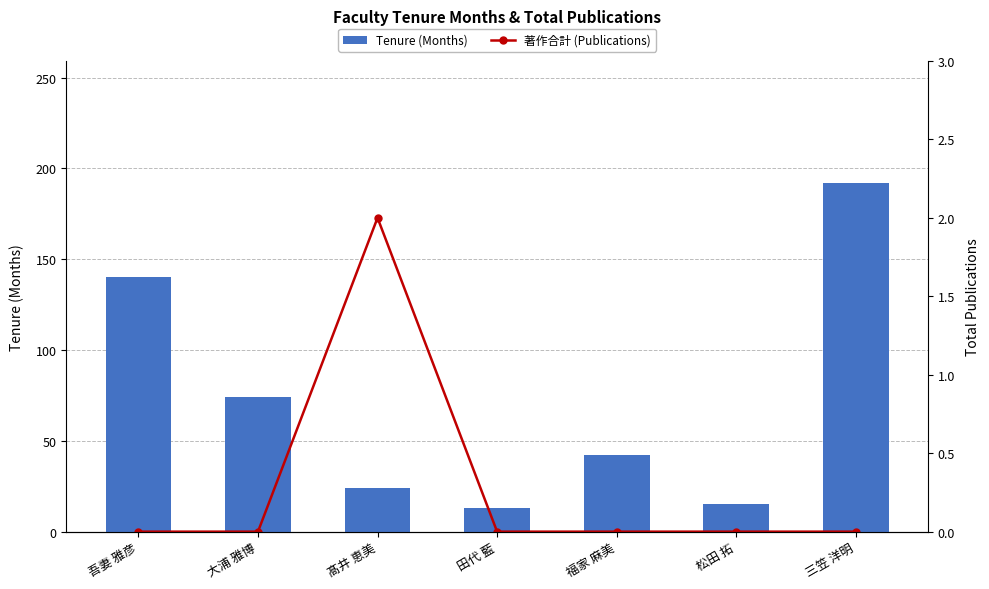

What is the greatest value displayed?

192